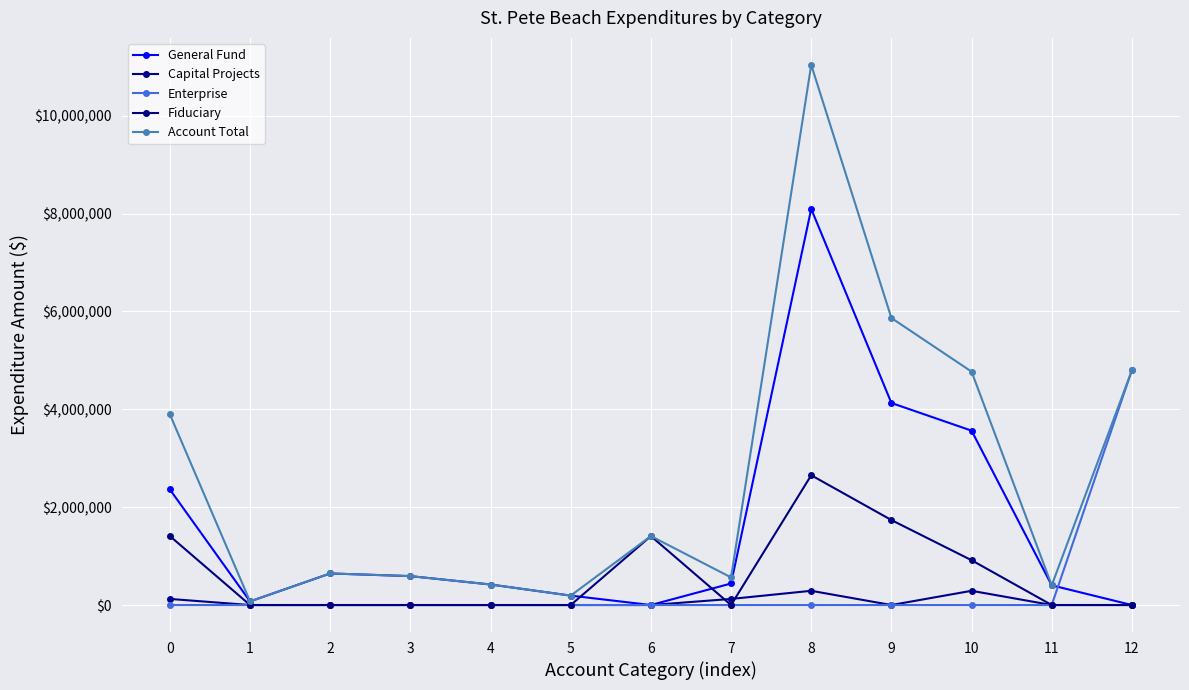

Is it true that Fiduciary equals 0 at 4?

True